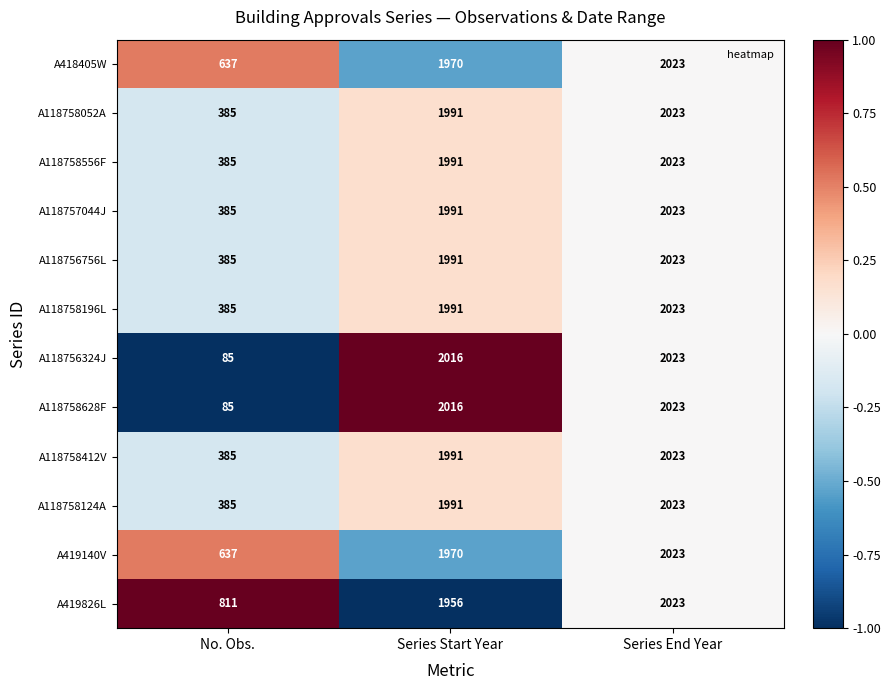

What is the minimum value shown in the chart?

85